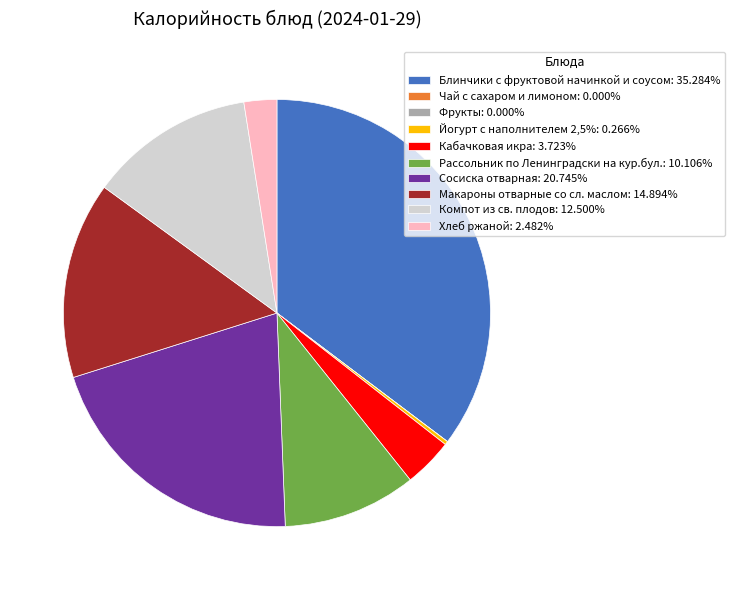

Does any single category account for the majority?

No